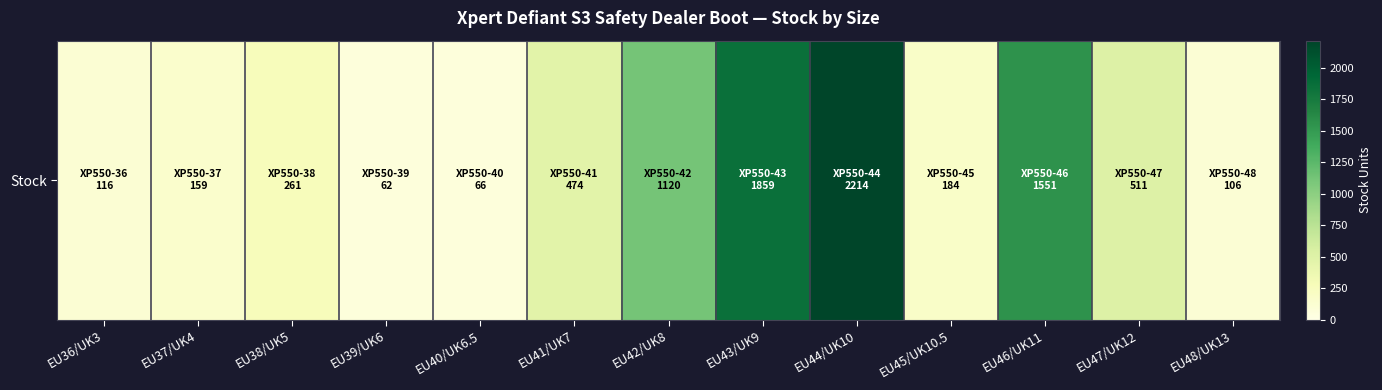

Between EU45/UK10.5 and EU40/UK6.5, which is larger?

EU45/UK10.5